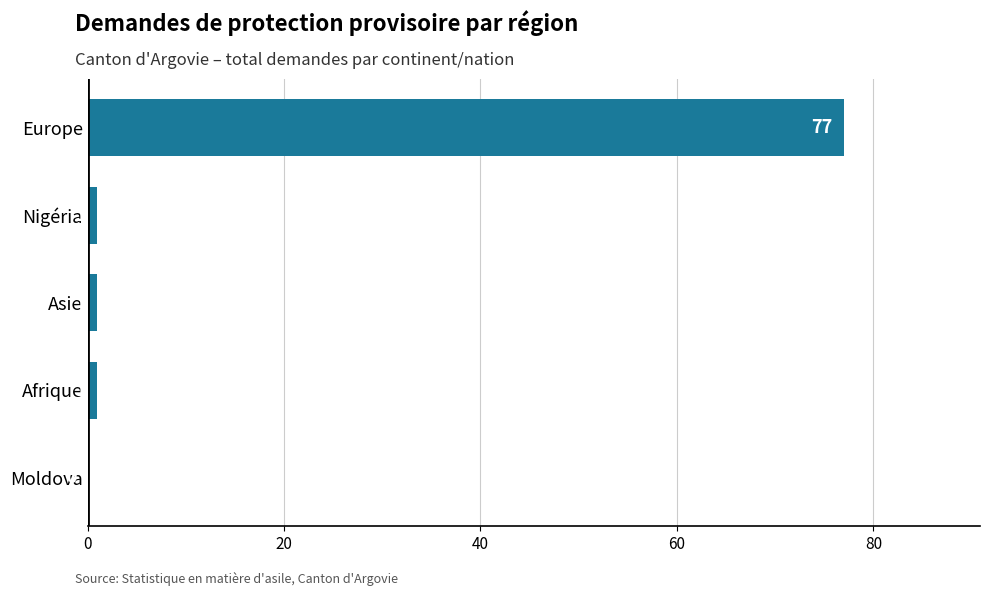

What is the sum of the values at Europe and Afrique?

78